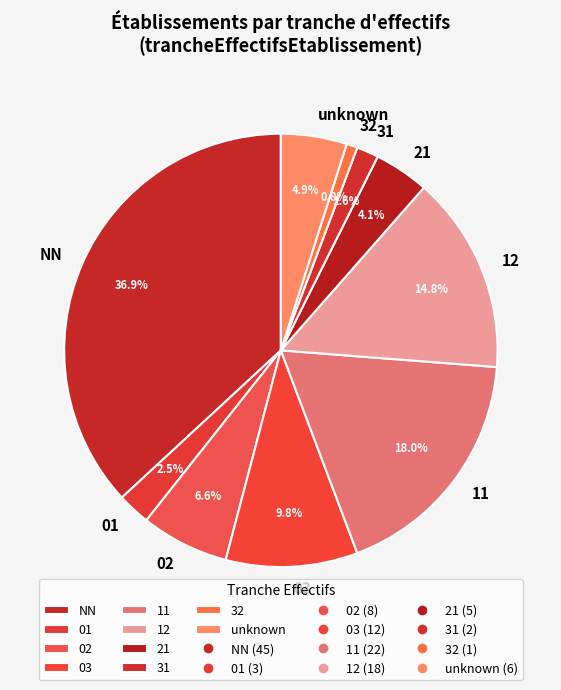

True or false: 12 accounts for 22% of the total.

False